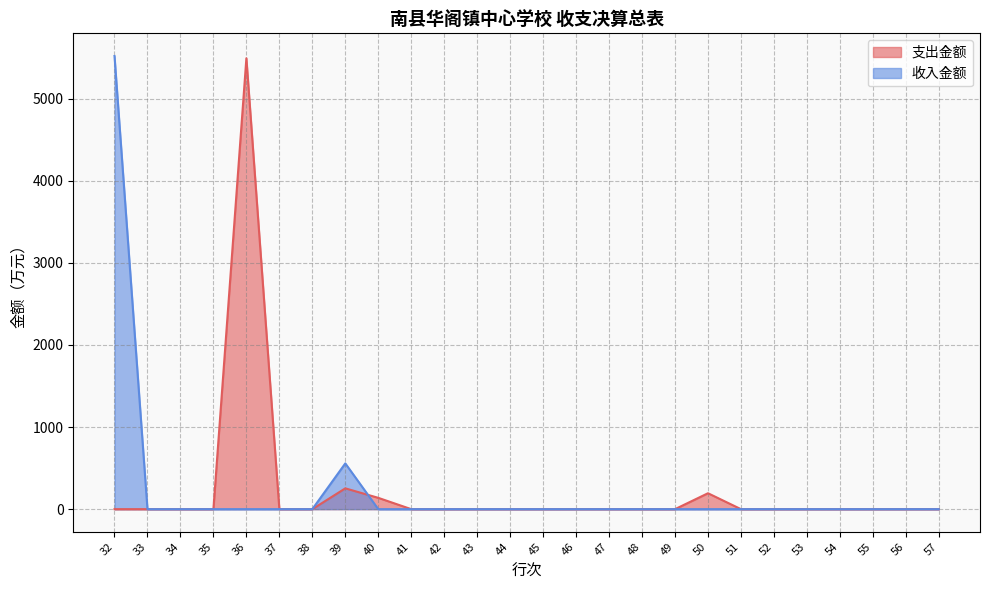

How many values in 支出金额 are above zero?

4